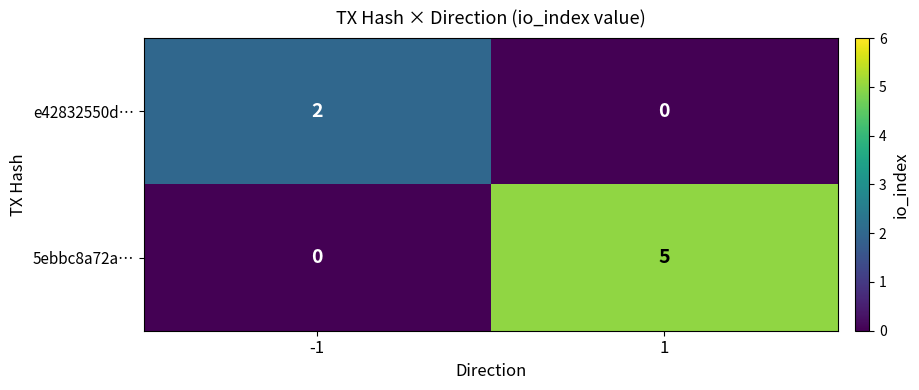

The e42832550d… series shows 1 at -1. True or false?

False